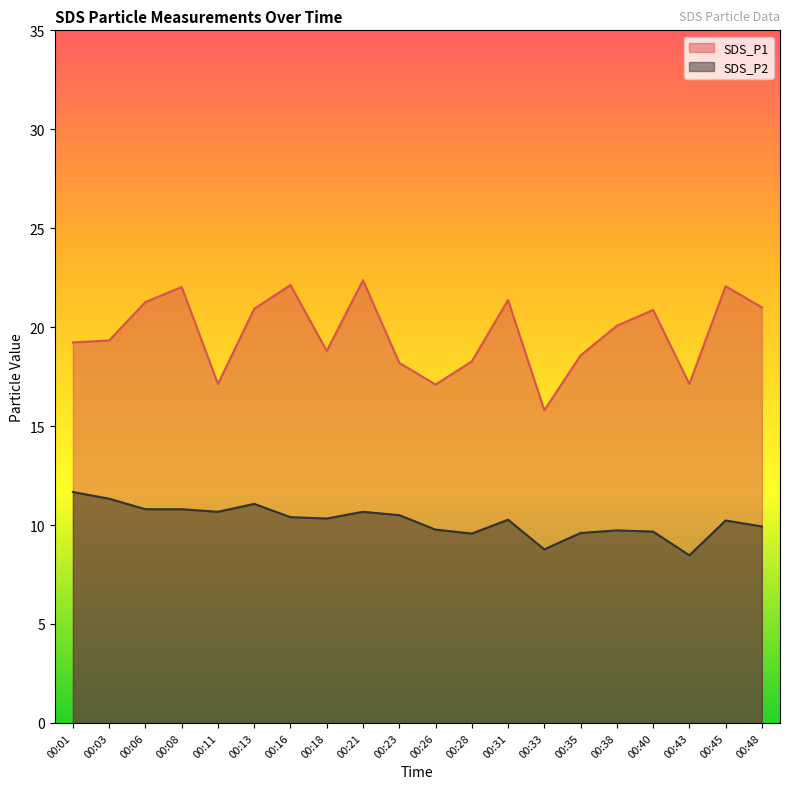

True or false: SDS_P2 and SDS_P1 intersect in this chart.

False